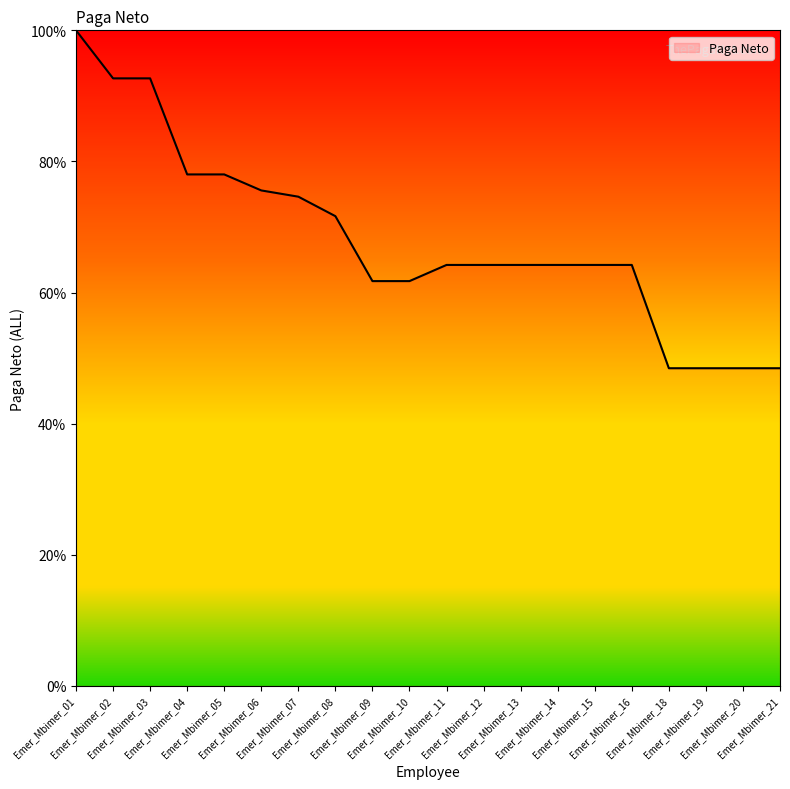

At which category does the chart reach its peak across all series?

Emer_Mbimer_01